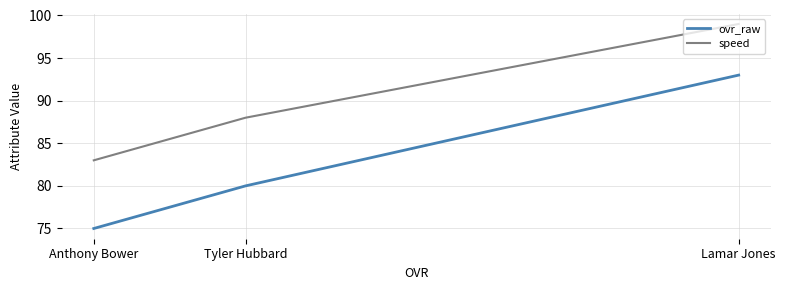

List the series in order of their overall mean, highest first.

speed, ovr_raw